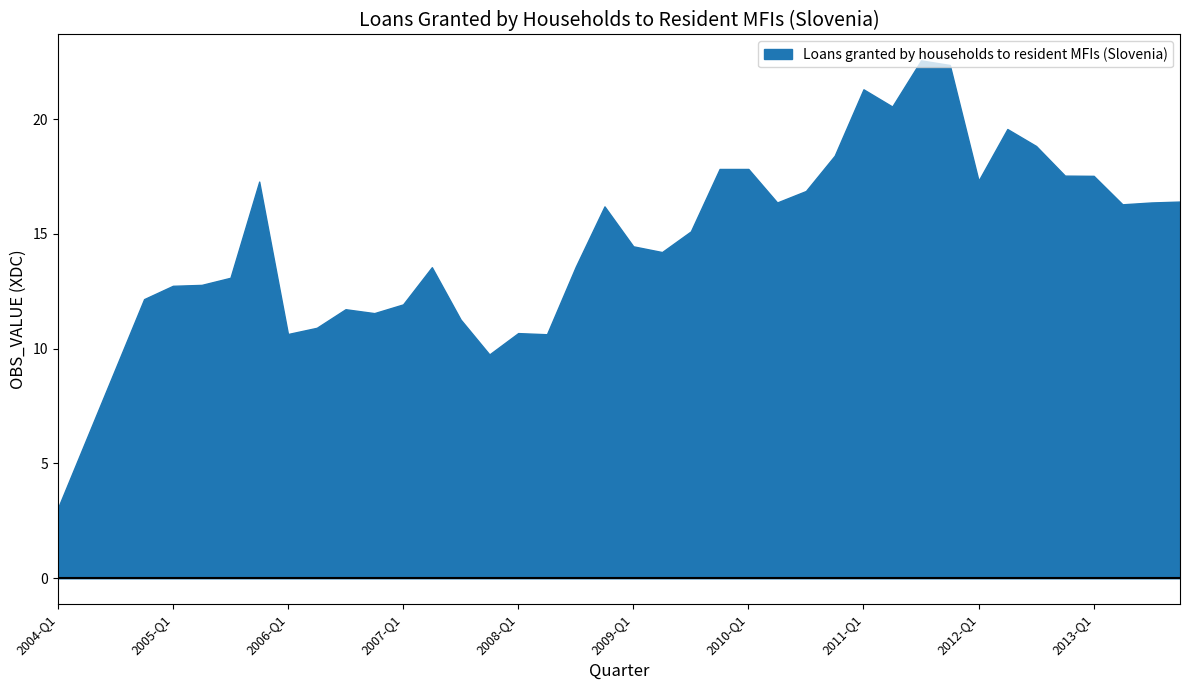

What is the difference between the maximum and minimum values?

19.5